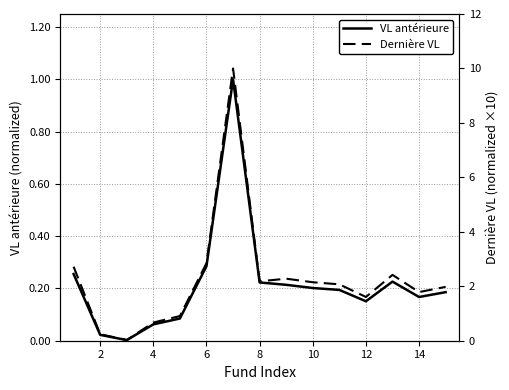

The VL antérieure series shows 0.3 at 10. True or false?

False